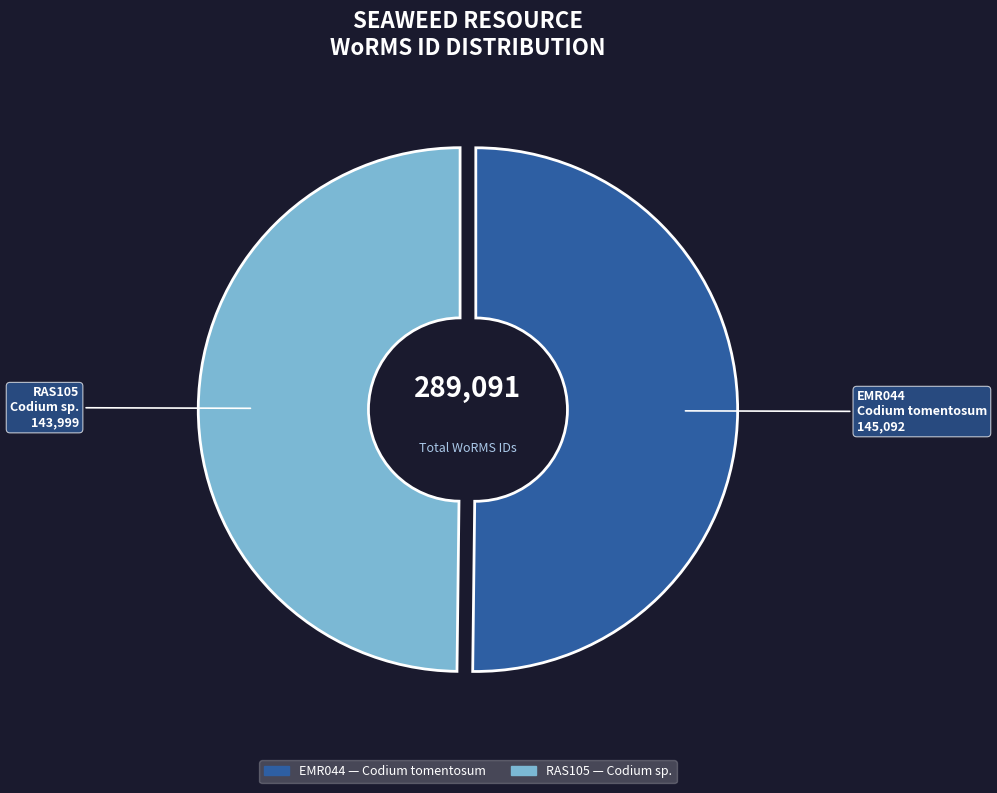

Is the sum of RAS105 and EMR044 greater than half?

Yes